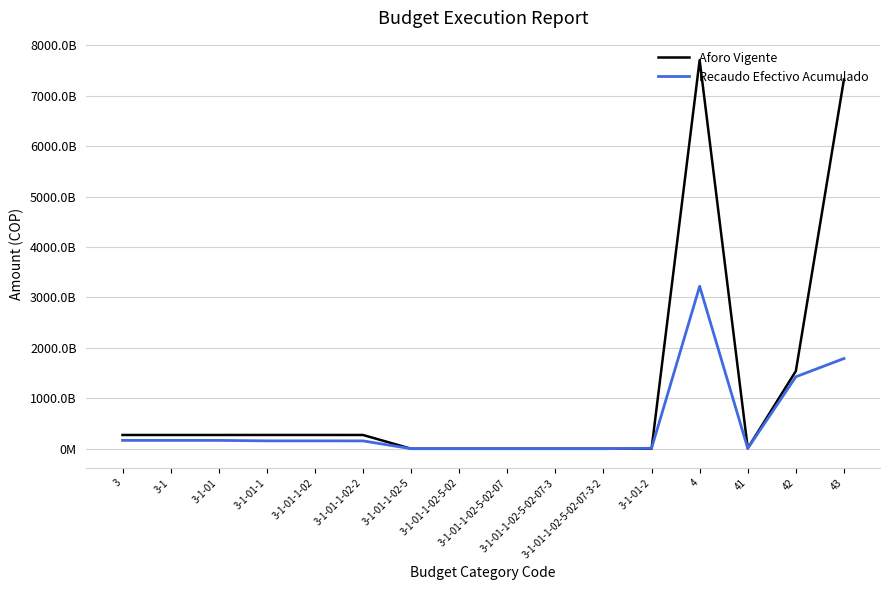

True or false: Recaudo Efectivo Acumulado has a value of 165350231516.1 at 3.

True